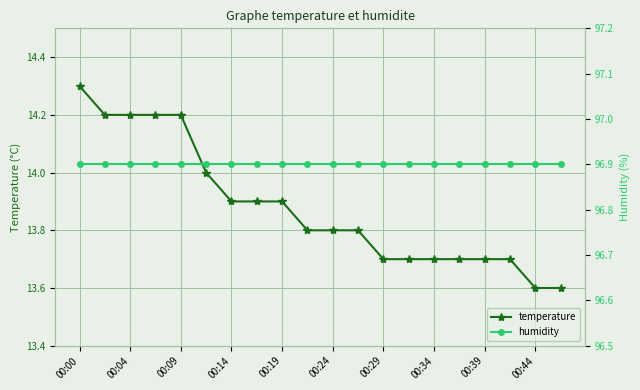

True or false: humidity and temperature intersect in this chart.

False